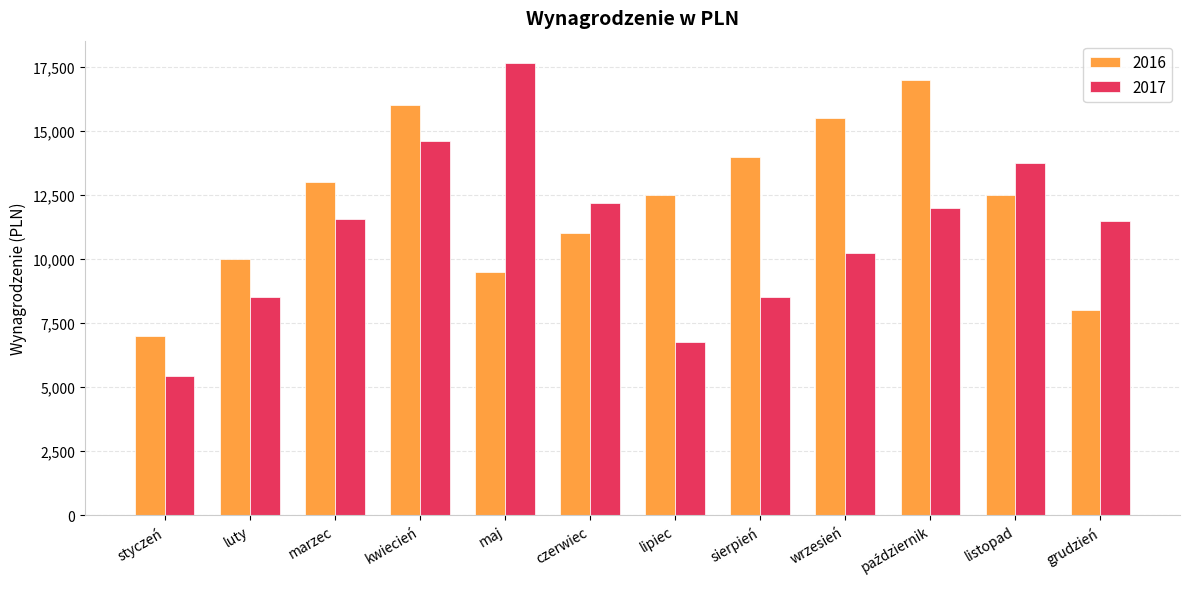

Which category has the highest value across all series?

maj